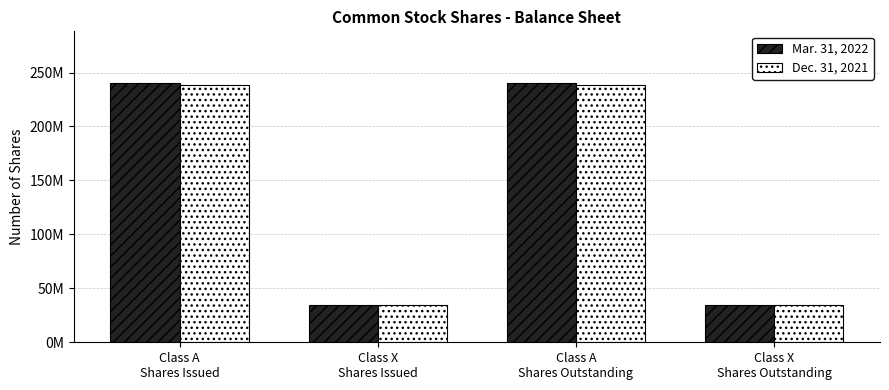

What are all the series names shown in the legend?

Mar. 31, 2022, Dec. 31, 2021